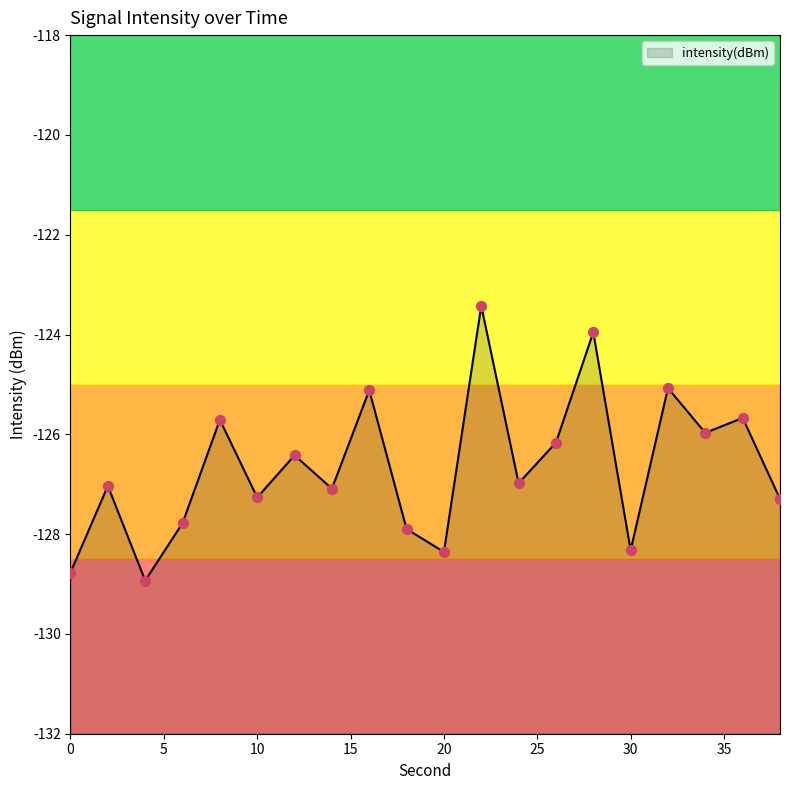

Which has a higher value, 28 or 4?

28